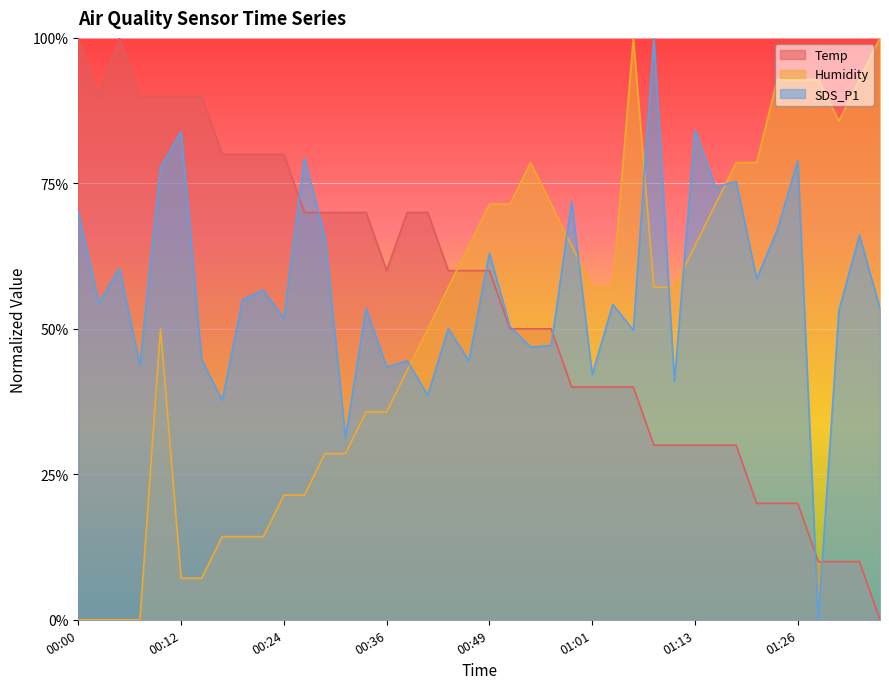

Is the value of Humidity at 01:31 greater than the value of SDS_P1 at 00:12?

Yes